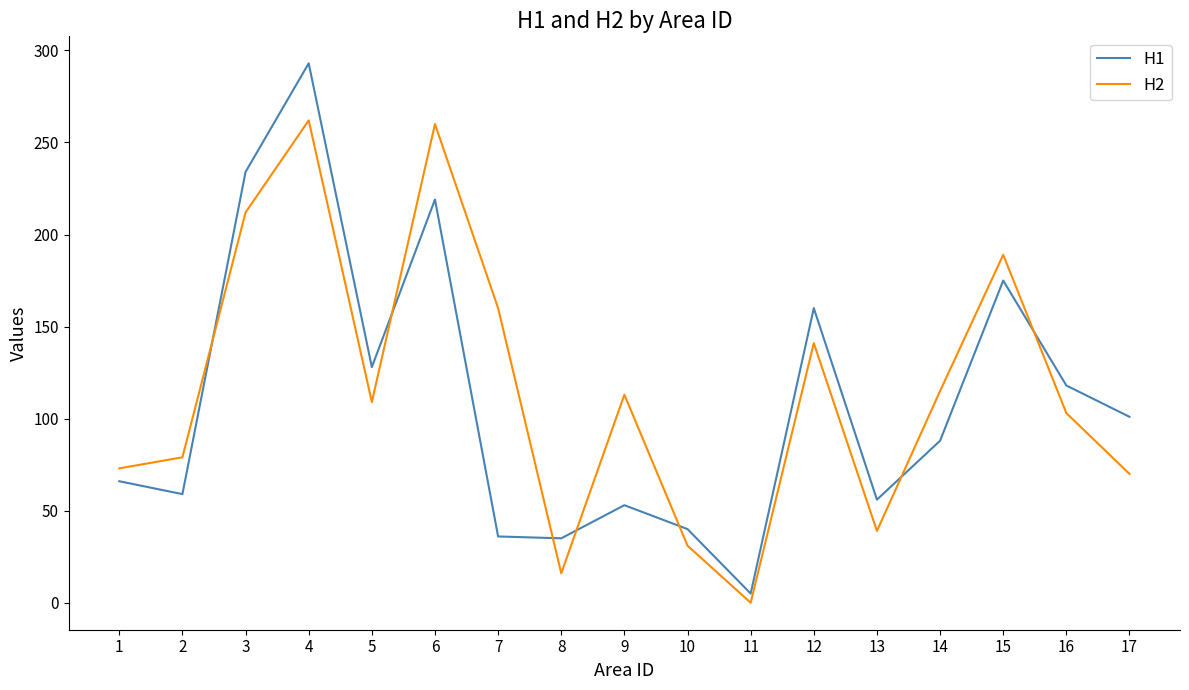

At 8, list the series in order from smallest to largest.

H2, H1